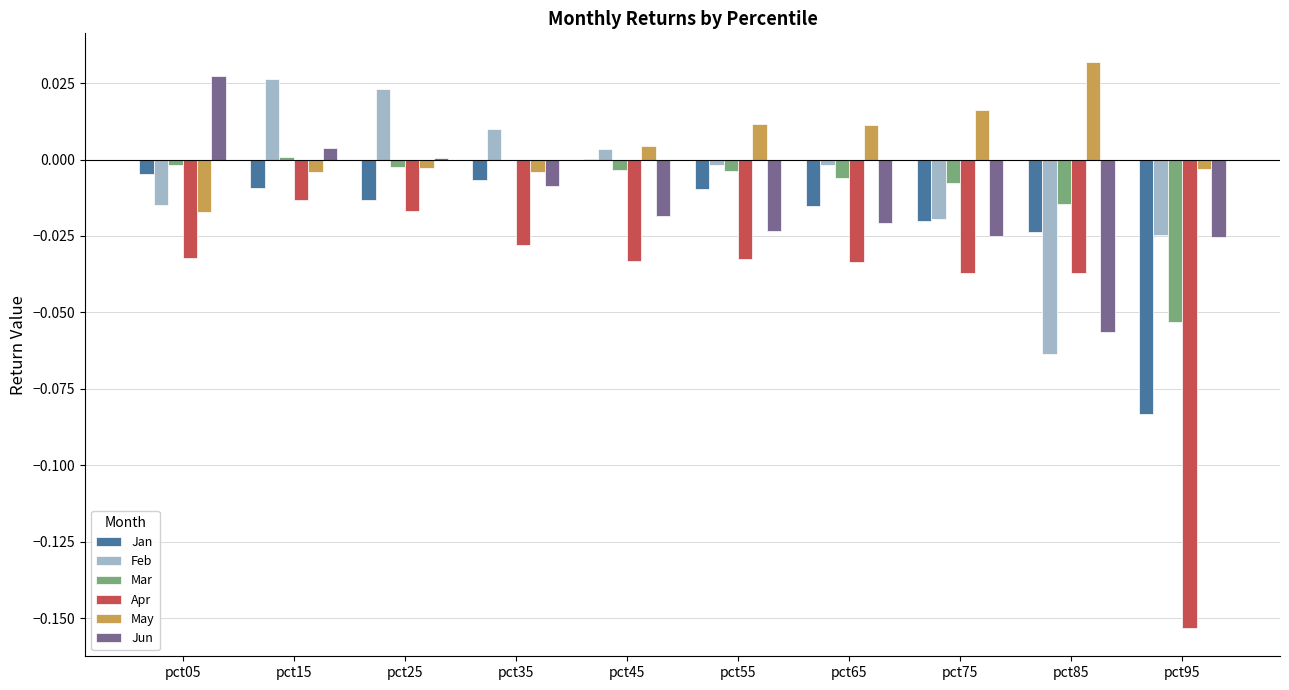

Which series changed the most between pct75 and pct85?

Feb